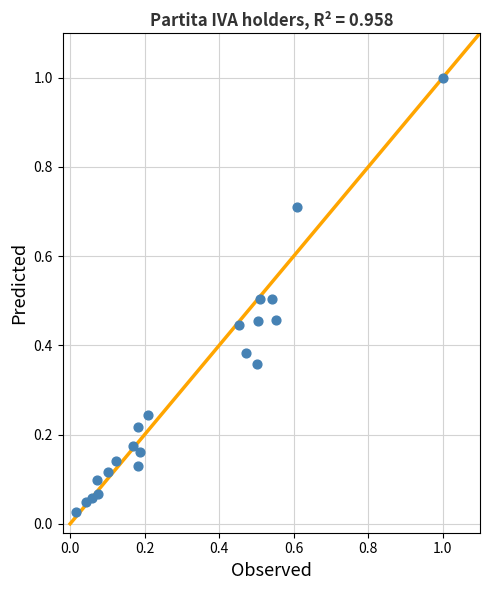

What is the range of X values (max minus min)?

1.0